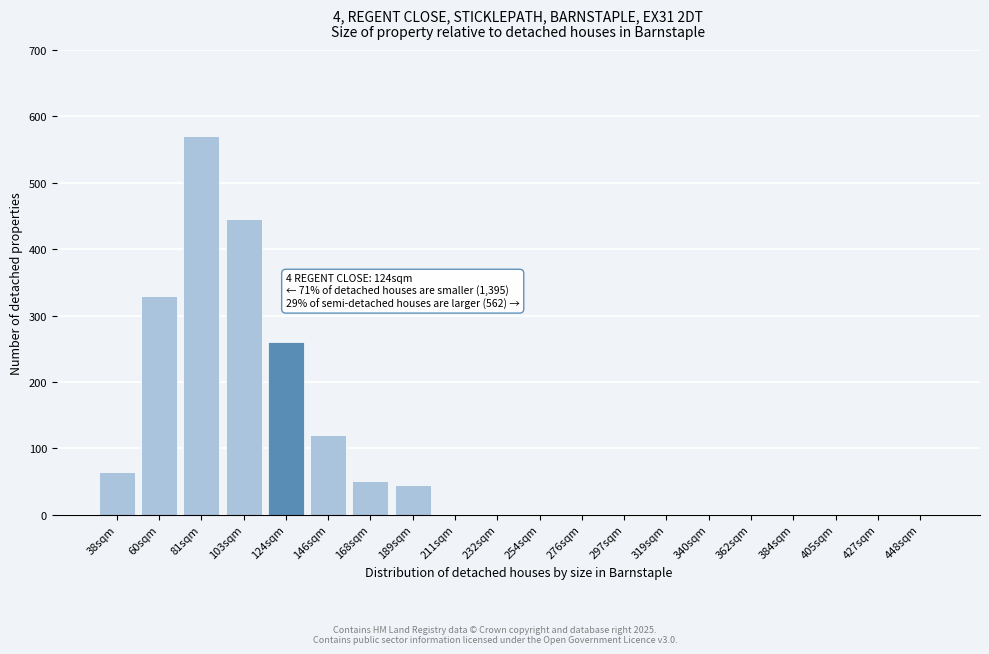

Reading left to right, what are all the values shown in this chart?

38sqm=65	60sqm=330	81sqm=570	103sqm=445	124sqm=260	146sqm=120	168sqm=50	189sqm=45	211sqm=0	232sqm=0	254sqm=0	276sqm=0	297sqm=0	319sqm=0	340sqm=0	362sqm=0	384sqm=0	405sqm=0	427sqm=0	448sqm=0